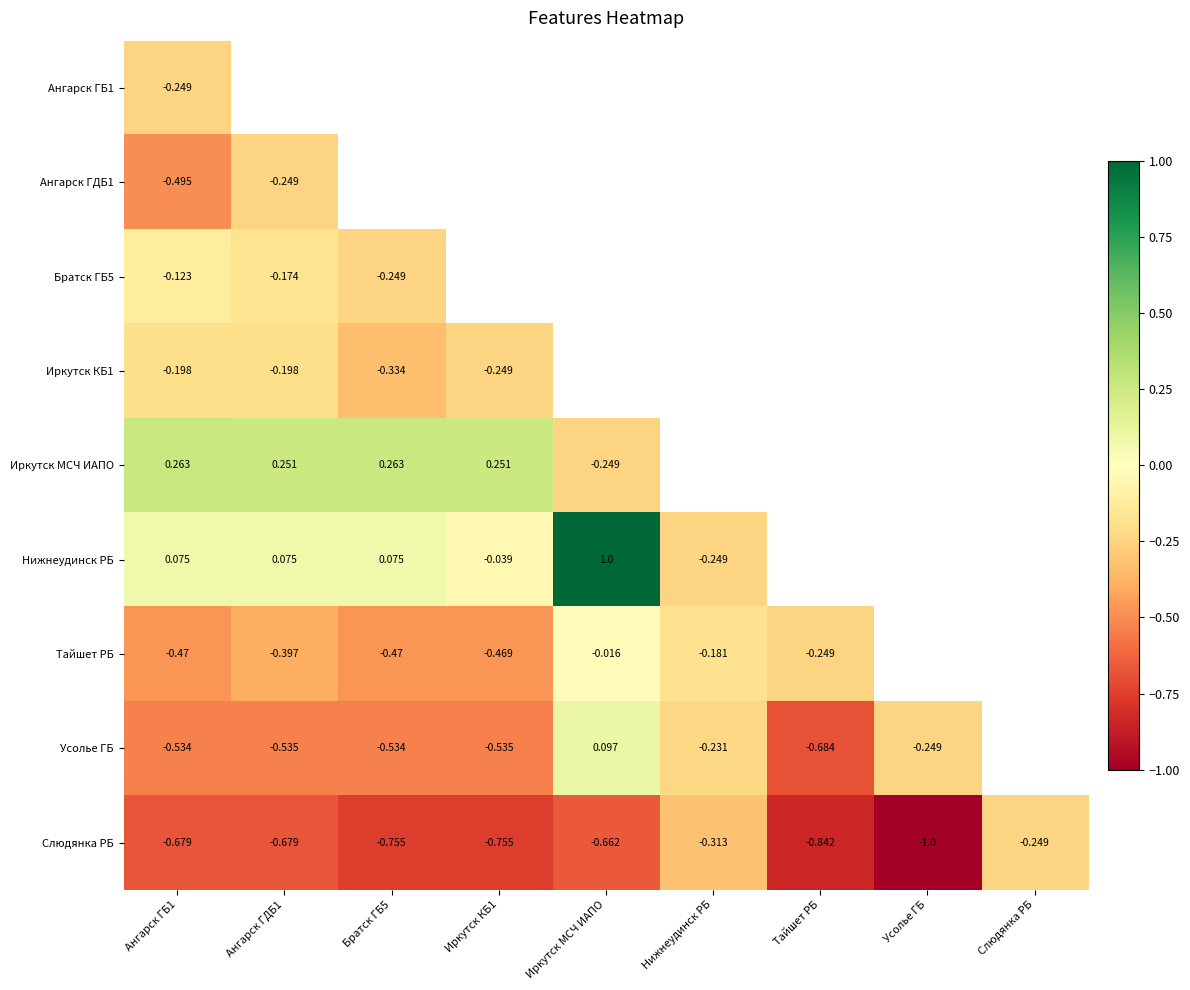

Is the value of Иркутск МСЧ ИАПО at Ангарск ГДБ1 greater than the value of Тайшет РБ at Иркутск МСЧ ИАПО?

Yes